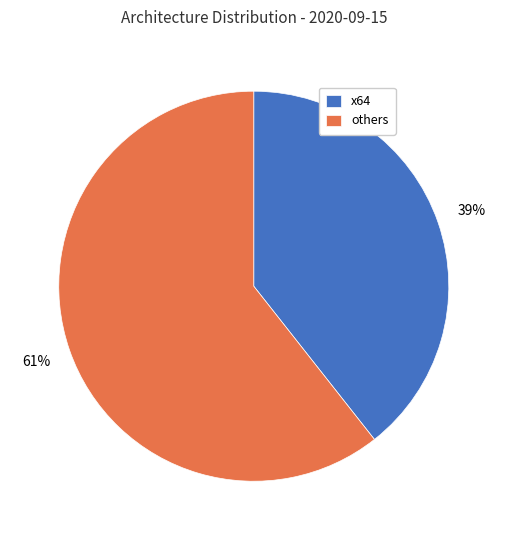

To the nearest percent, what is the average slice percentage?

50%